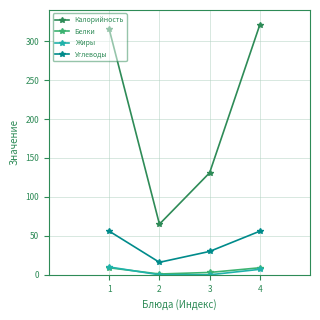

What is the minimum value for Калорийность?

65